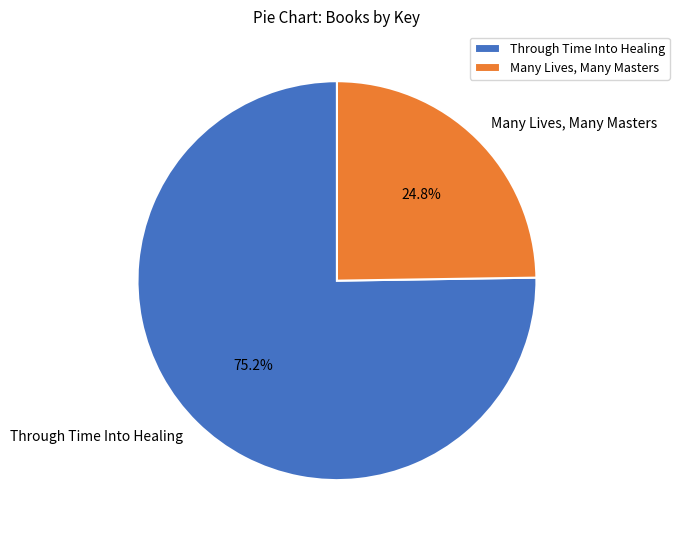

To the nearest percent, what is the difference between the Many Lives, Many Masters and Through Time Into Healing slice percentages?

50%